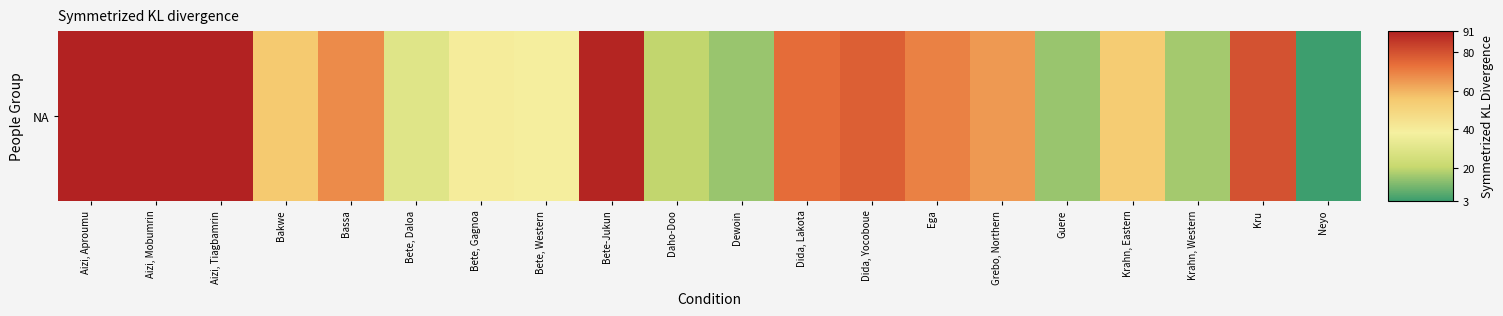

True or false: the data shows 51.4 at Bete, Western.

False